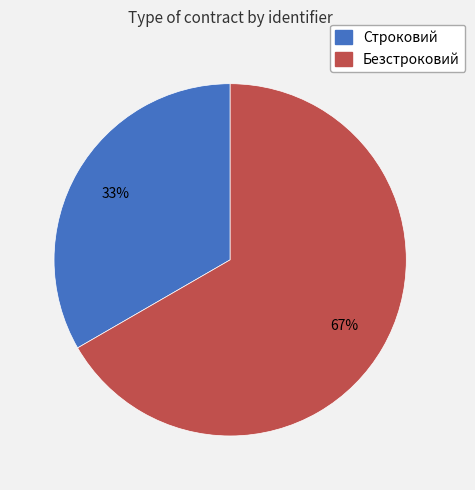

Do Безстроковий and Строковий together represent more than half of the pie?

Yes